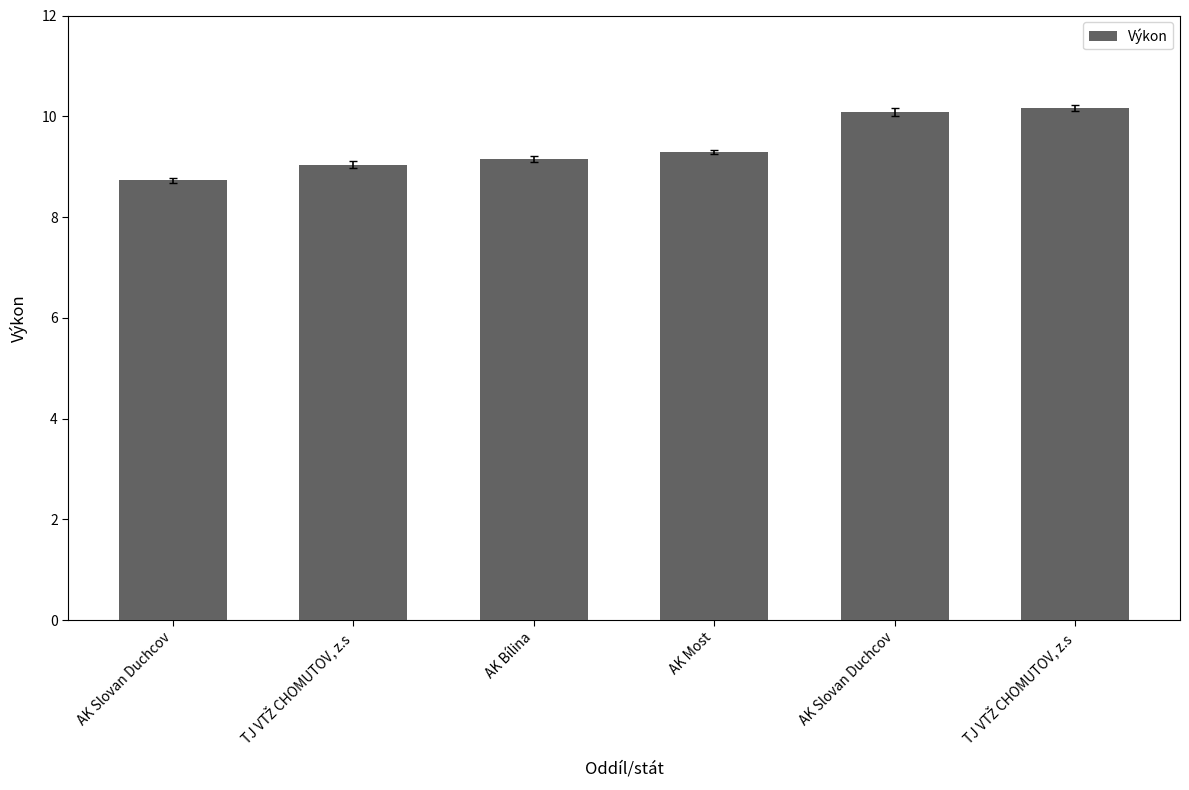

The value at TJ VTŽ CHOMUTOV, z.s is 15.2. True or false?

False